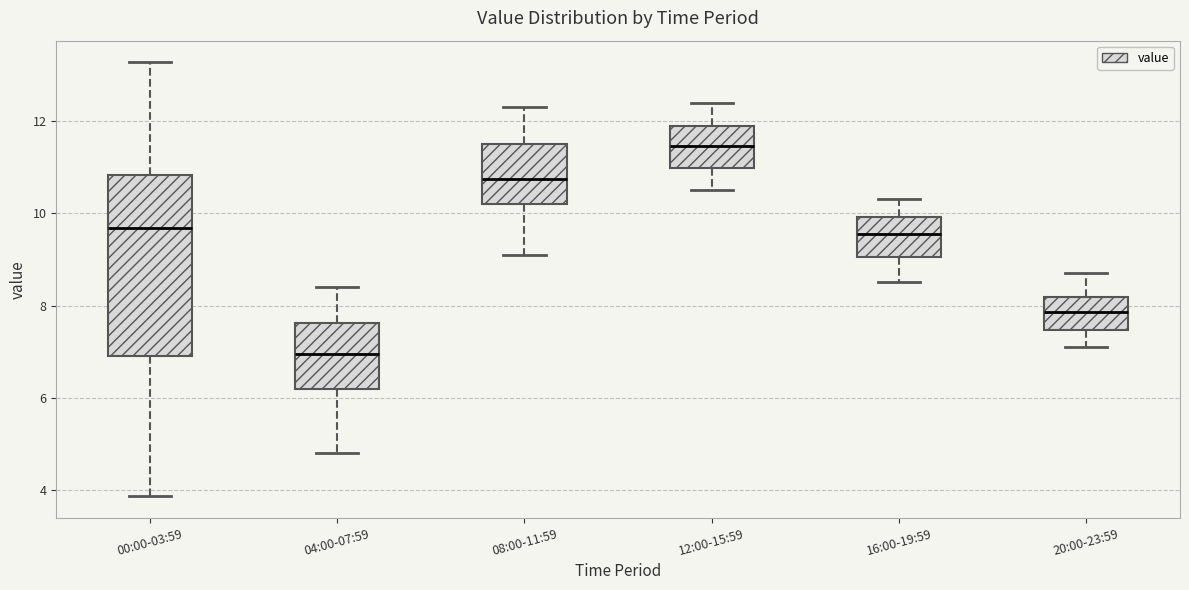

Which box has the highest median line?

12:00-15:59